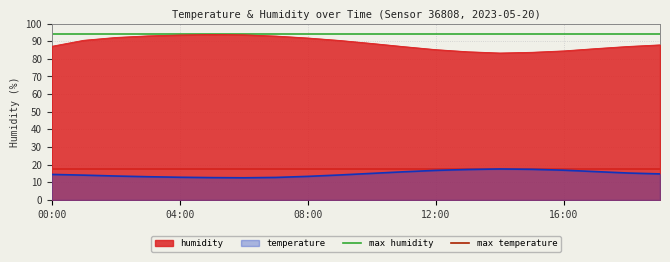

Is the value of temperature at 12:00 greater than the value of humidity at 00:00?

No